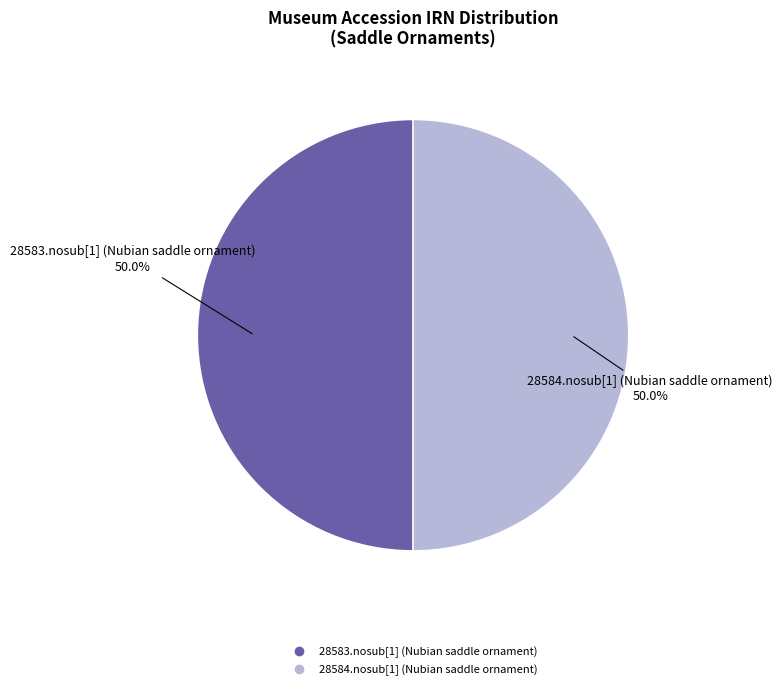

Approximately how many times larger is the value at 28583.nosub[1] (Nubian saddle ornament) compared to 28584.nosub[1] (Nubian saddle ornament)?

1.0